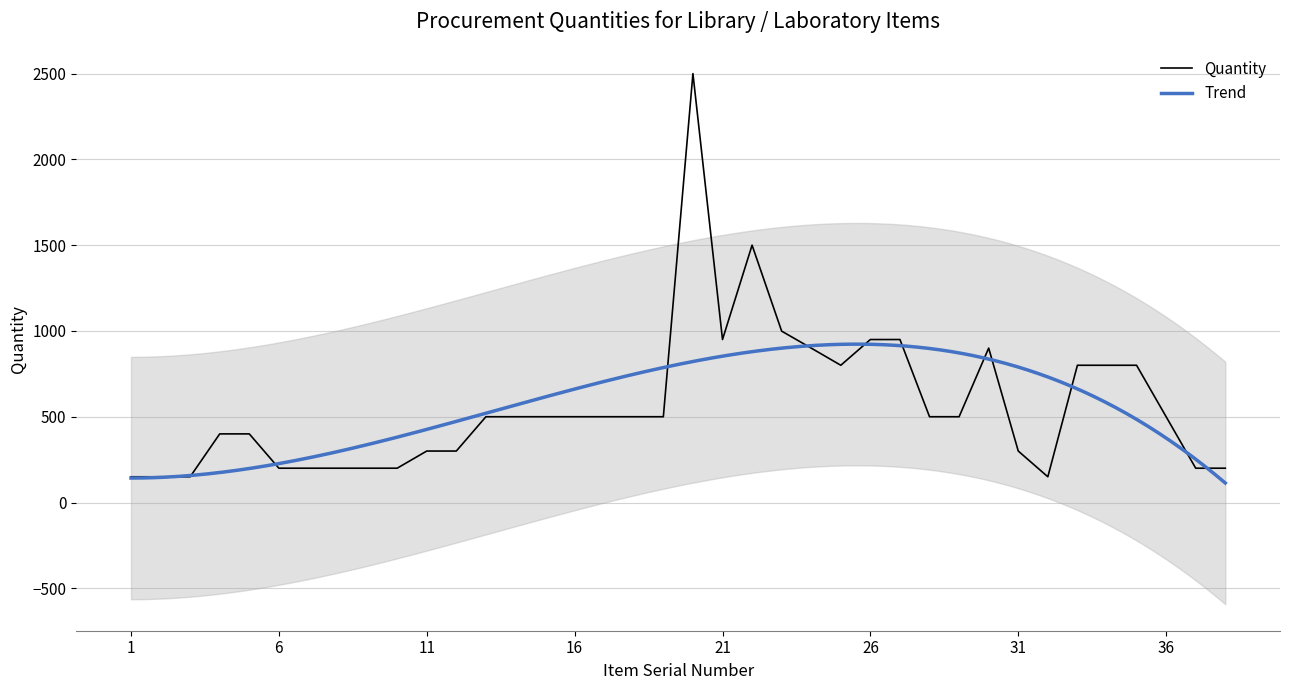

What is the sum of all values?

21549